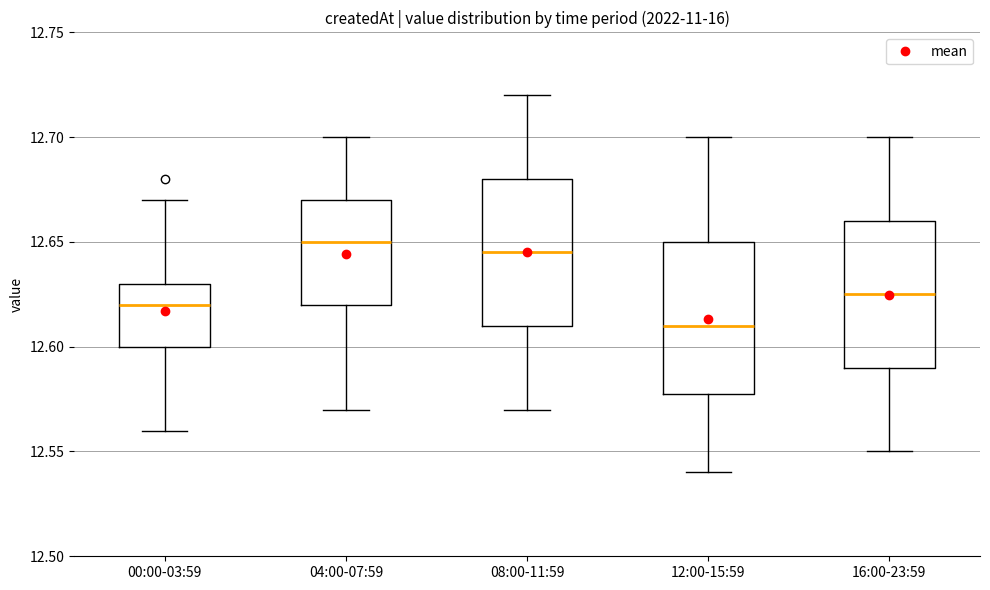

Reading left to right, read every box against the y-axis: the position of its median line, the range the box covers, and the ends of its whiskers. The values are not printed on the chart, so give them approximately, as read against the axis.

00:00-03:59: median 12.620, box 12.600 to 12.630, whiskers 12.560 to 12.670
04:00-07:59: median 12.650, box 12.620 to 12.670, whiskers 12.570 to 12.700
08:00-11:59: median 12.645, box 12.610 to 12.680, whiskers 12.570 to 12.720
12:00-15:59: median 12.610, box 12.580 to 12.650, whiskers 12.540 to 12.700
16:00-23:59: median 12.625, box 12.590 to 12.660, whiskers 12.550 to 12.700